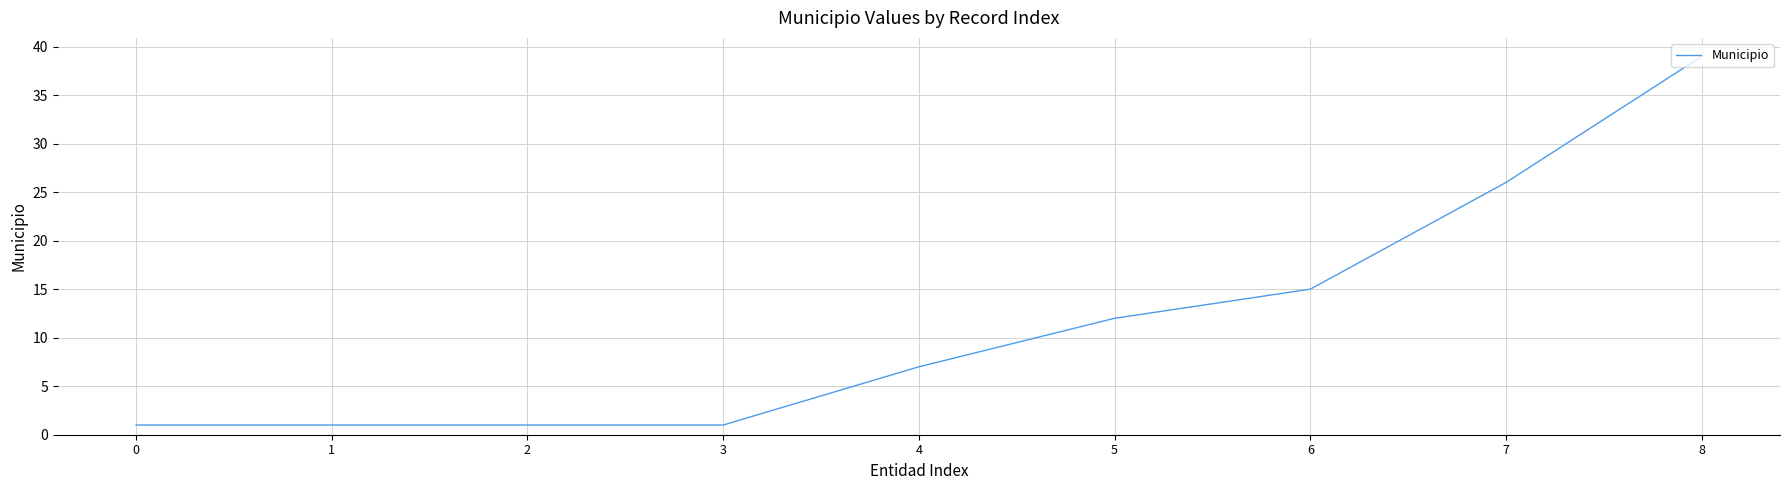

What is the difference between the second highest and second lowest values?

25